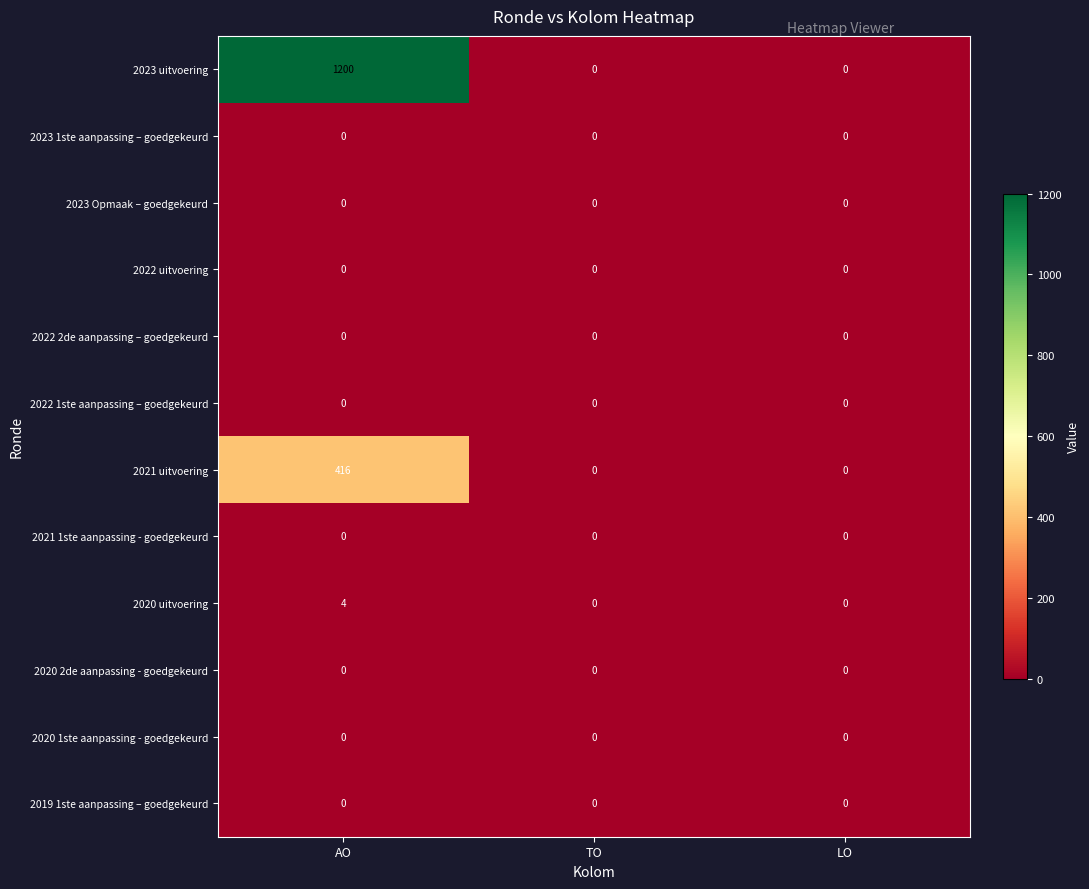

At how many categories does at least one series exceed 678?

1